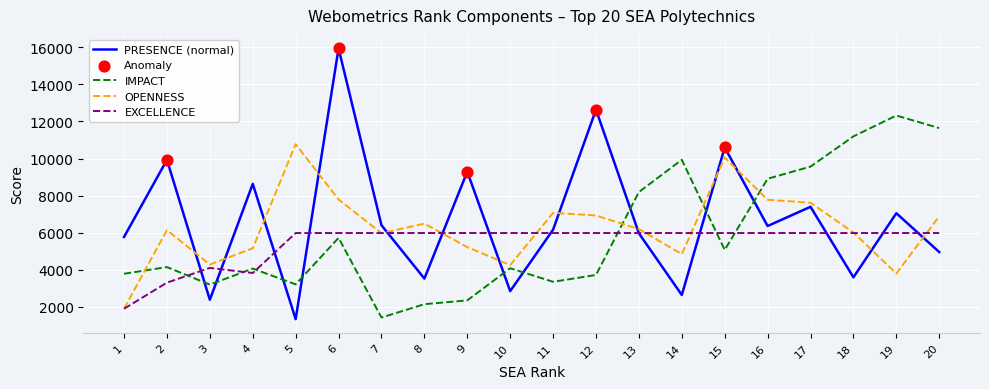

What is the total value across all series at 14?

23407